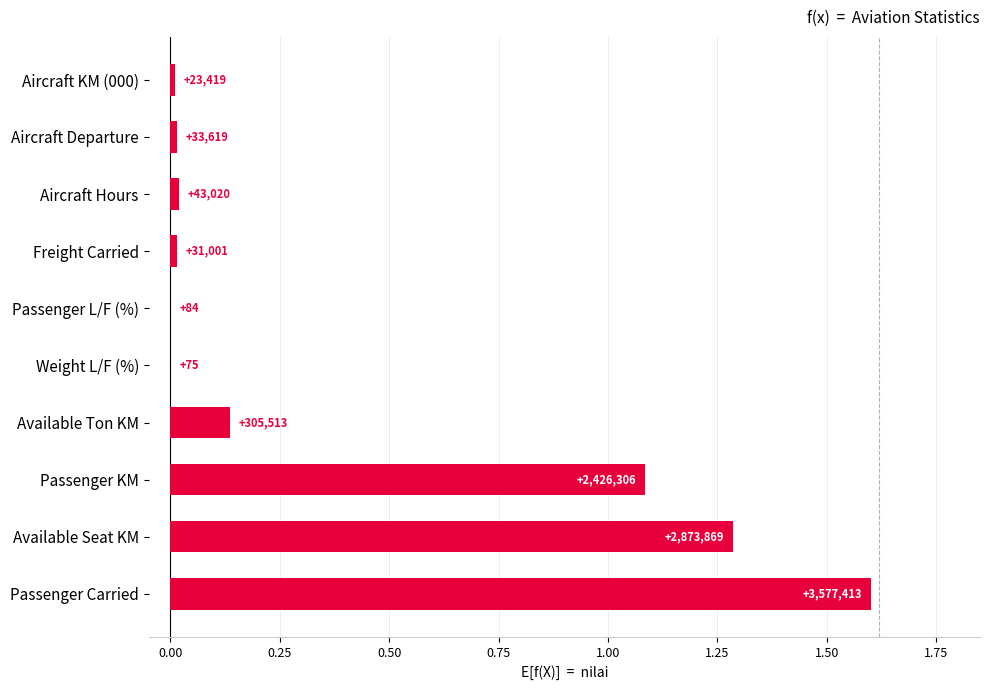

Are the bars grouped side by side (vs. stacked)?

No